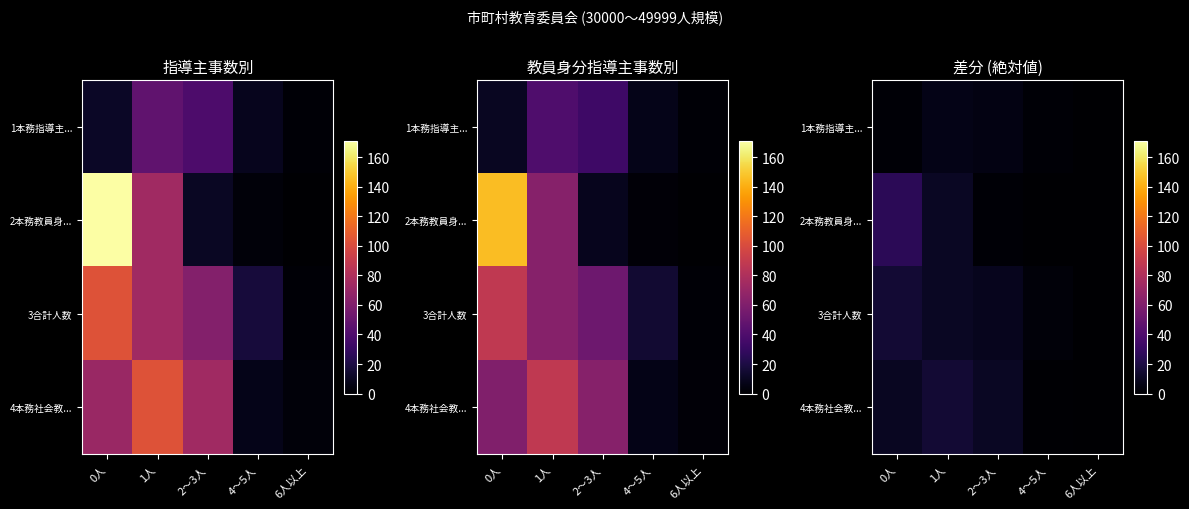

The value of 1本務指導主... at 6人以上 is 0.3. True or false?

True